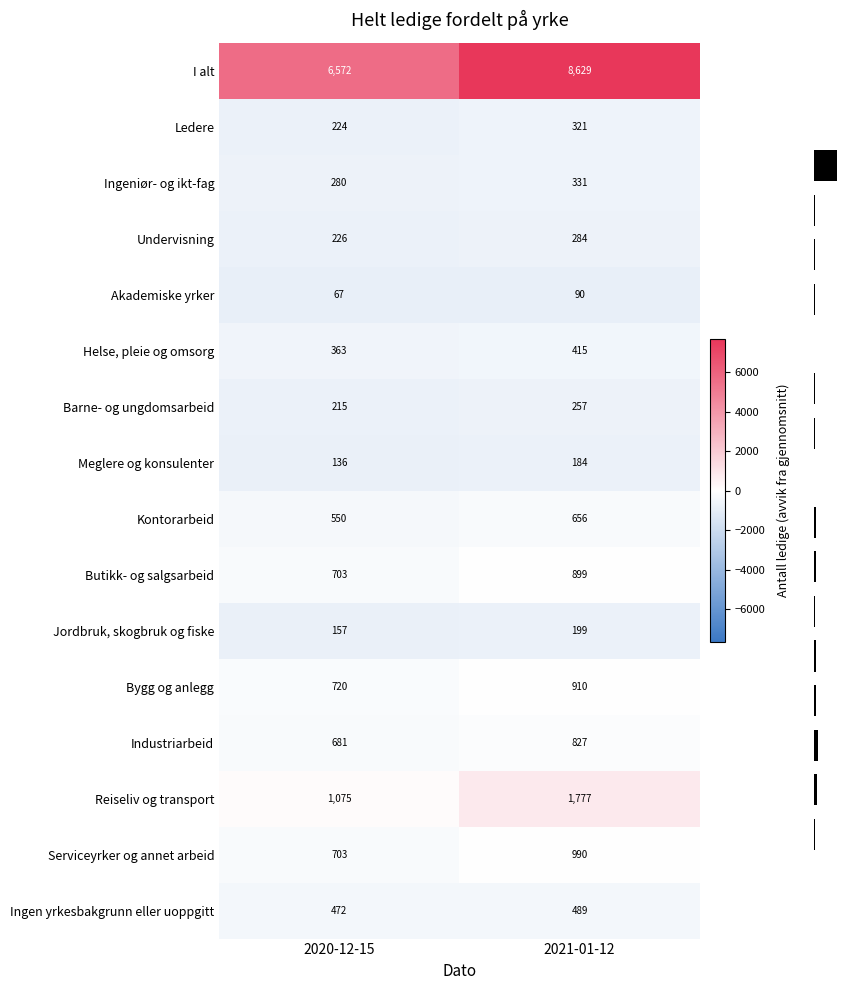

At which category does the chart reach its minimum across all series?

2020-12-15